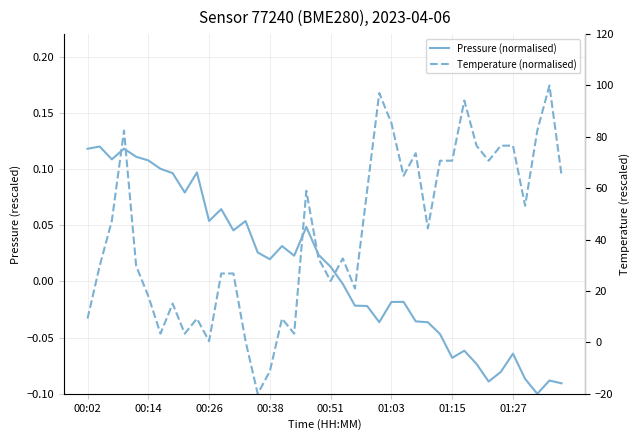

Between 00:02 and 22, which is larger?

00:02